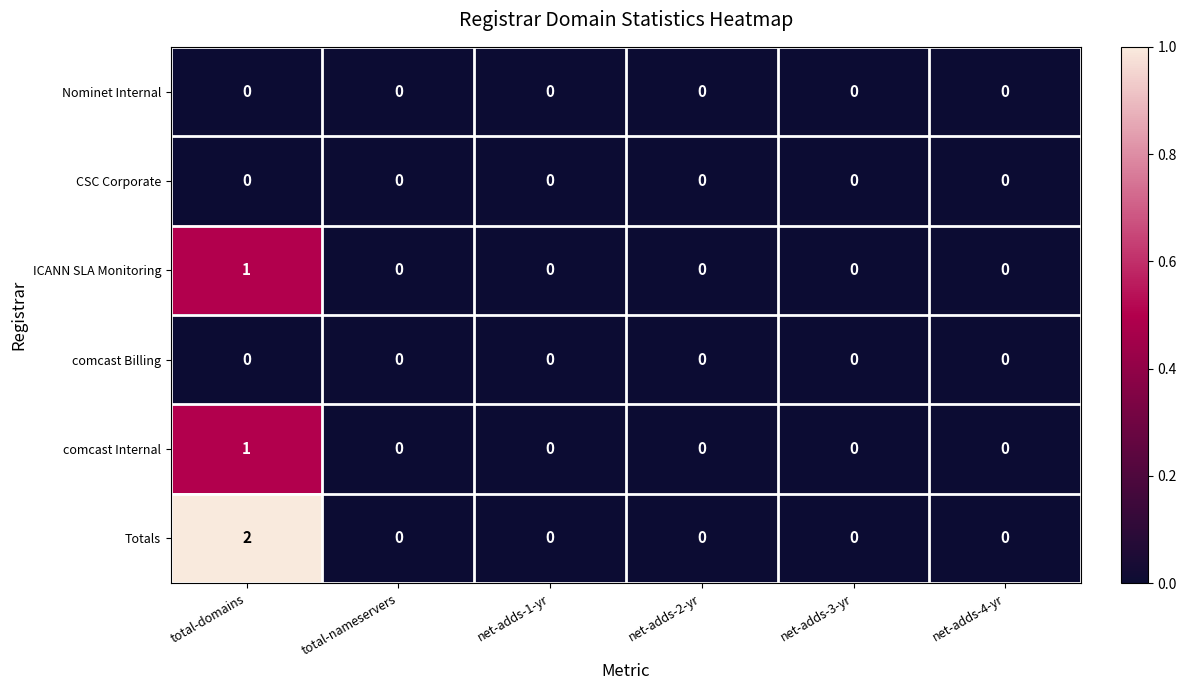

Which series has the largest total across all categories?

Totals